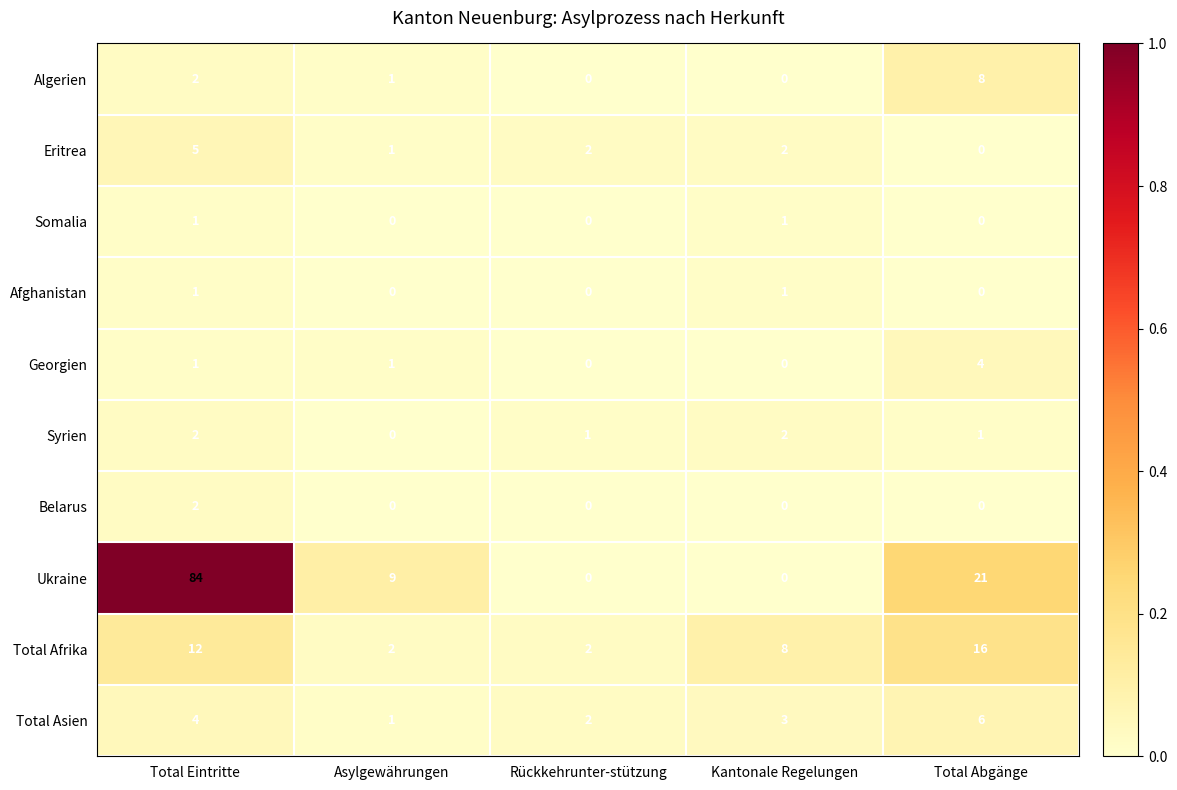

What is the spread (max minus min) of values at Total Eintritte?

83